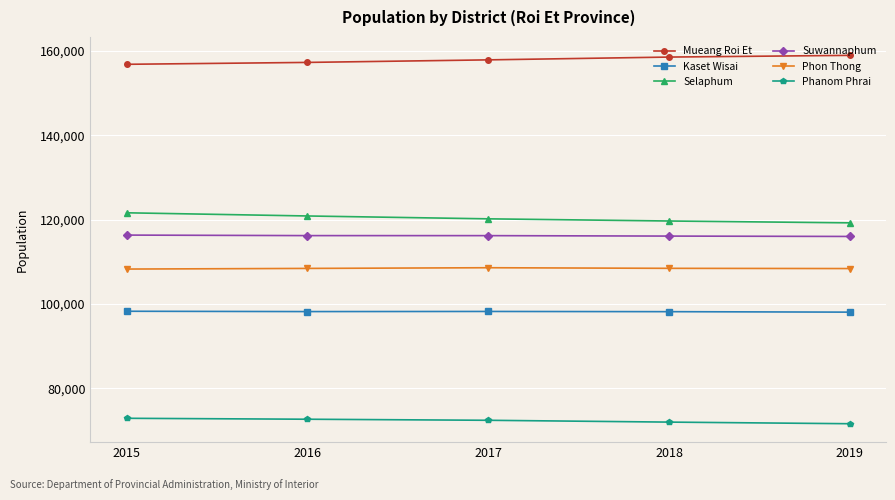

What is the sum of the Mueang Roi Et values at 2019 and 2015?

315765